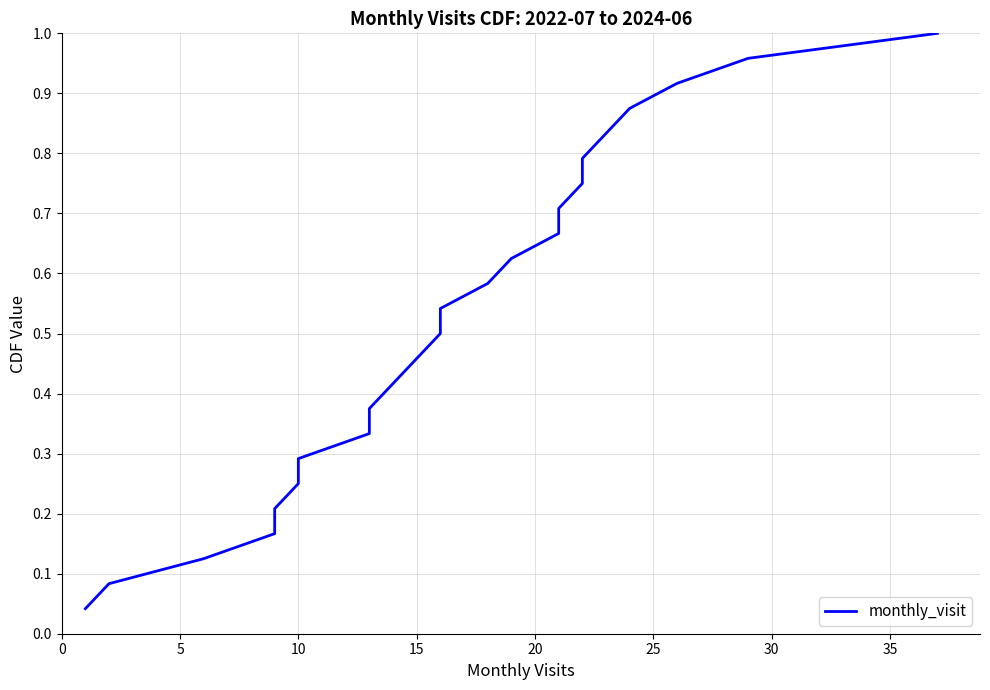

True or false: the data shows 0.1 at 0.

False